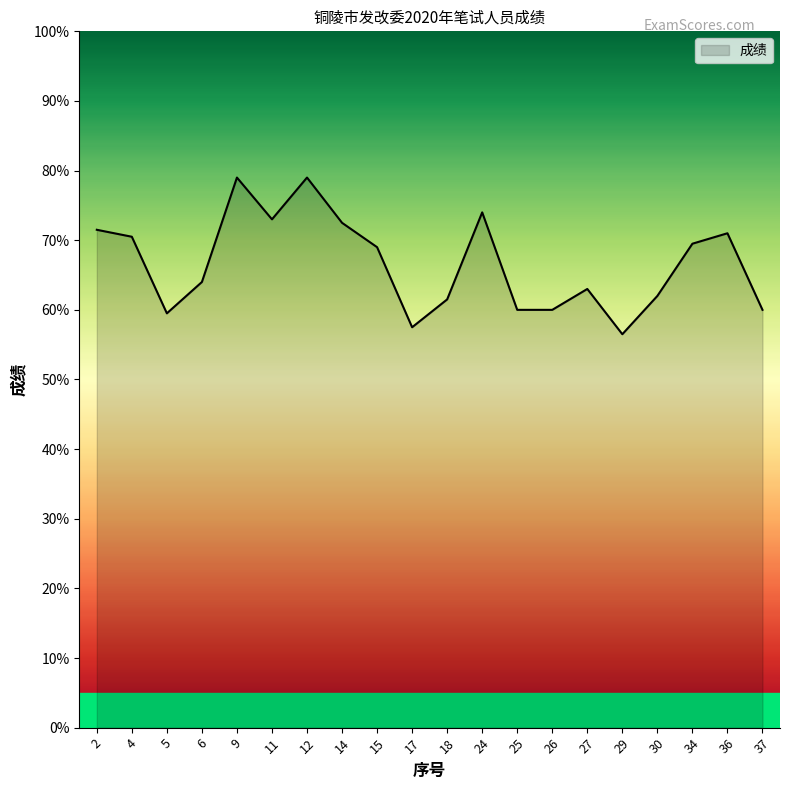

What is the difference between the values at 25 and 12?

19.0